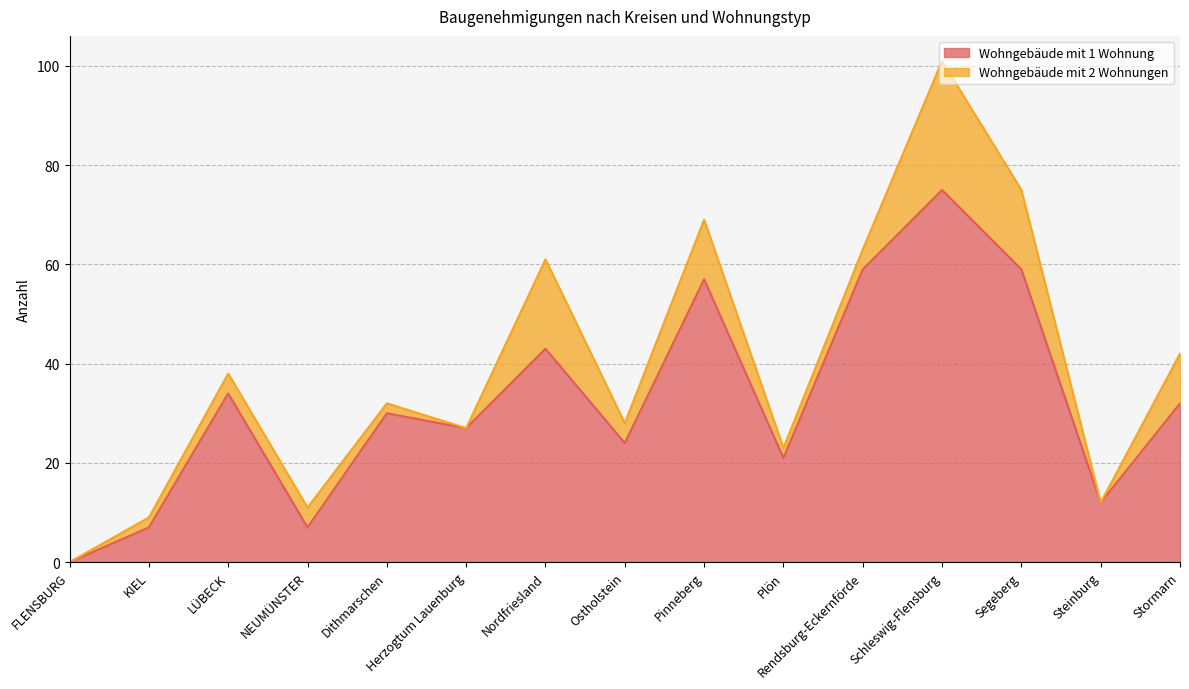

What is the value of the 11th point from the left?

59